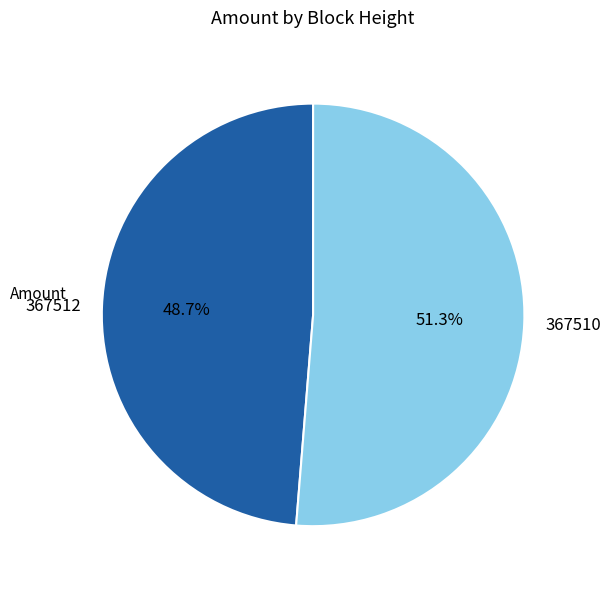

The 367510 slice represents 51% of the pie. True or false?

True